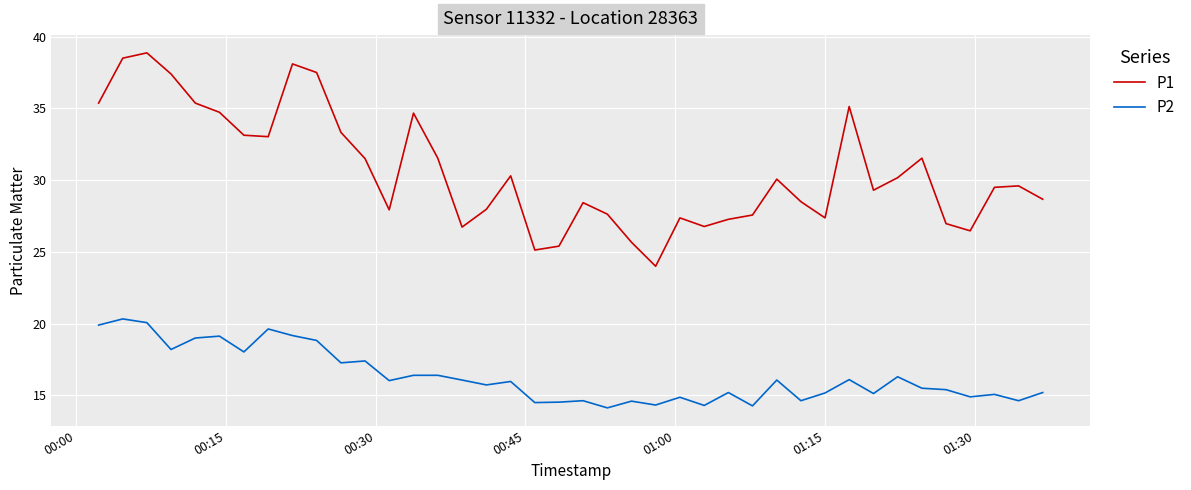

What is the difference between the maximum and minimum values in the P2 series?

6.2